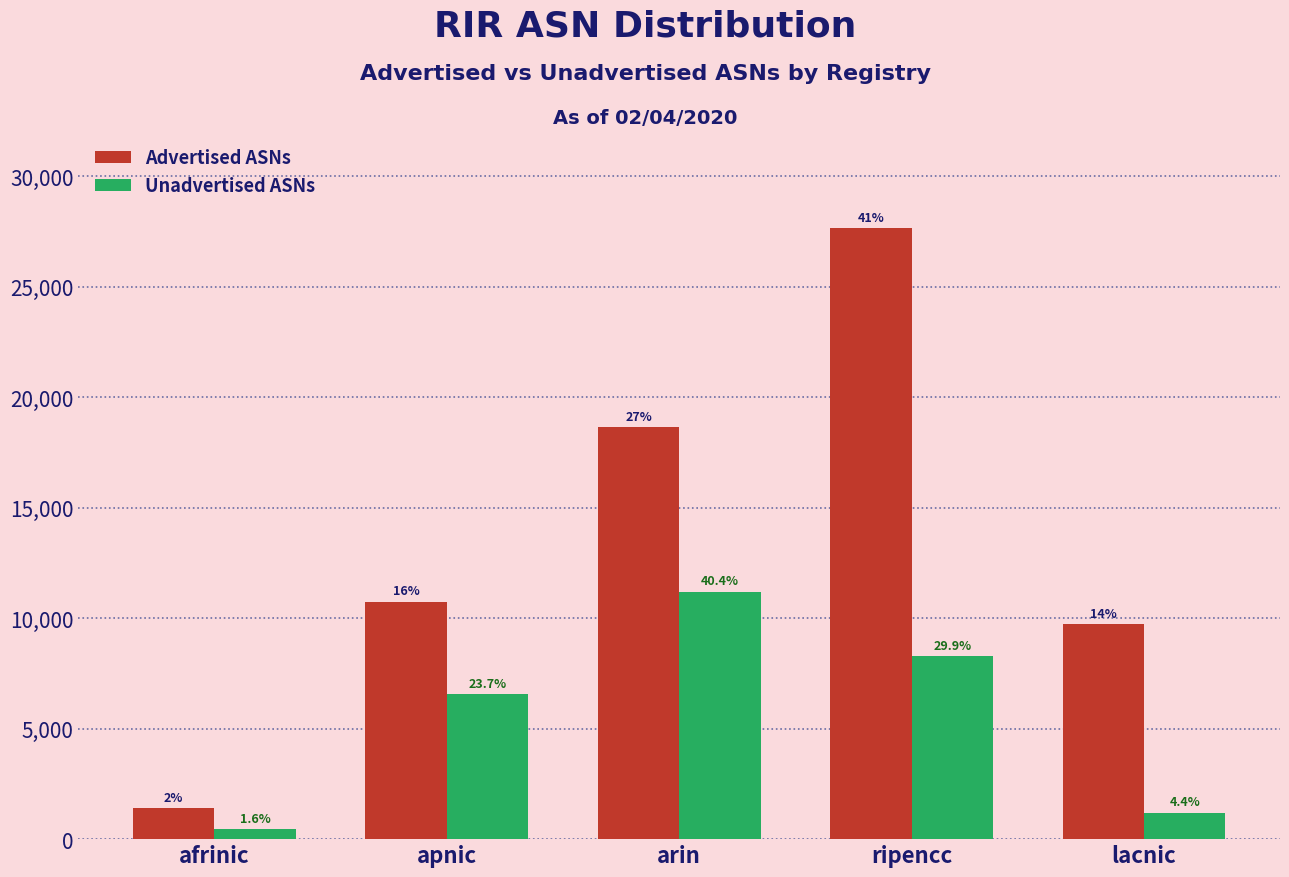

The Advertised ASNs series shows 42358 at ripencc. True or false?

False